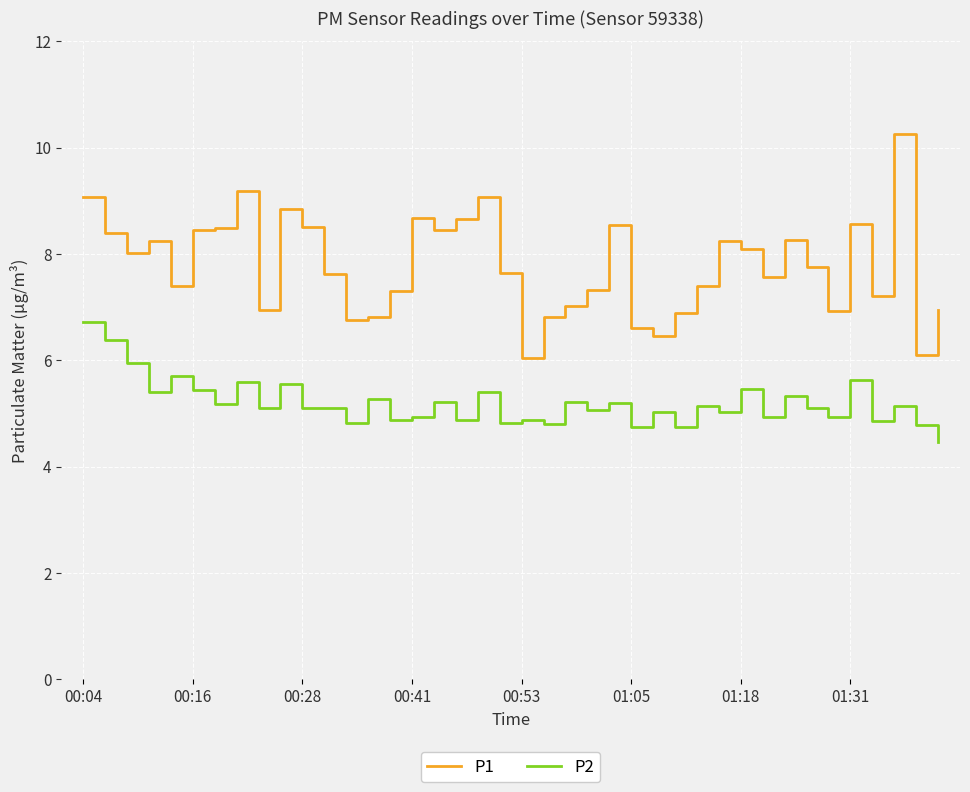

List the series in order of their peak value, lowest first.

P2, P1